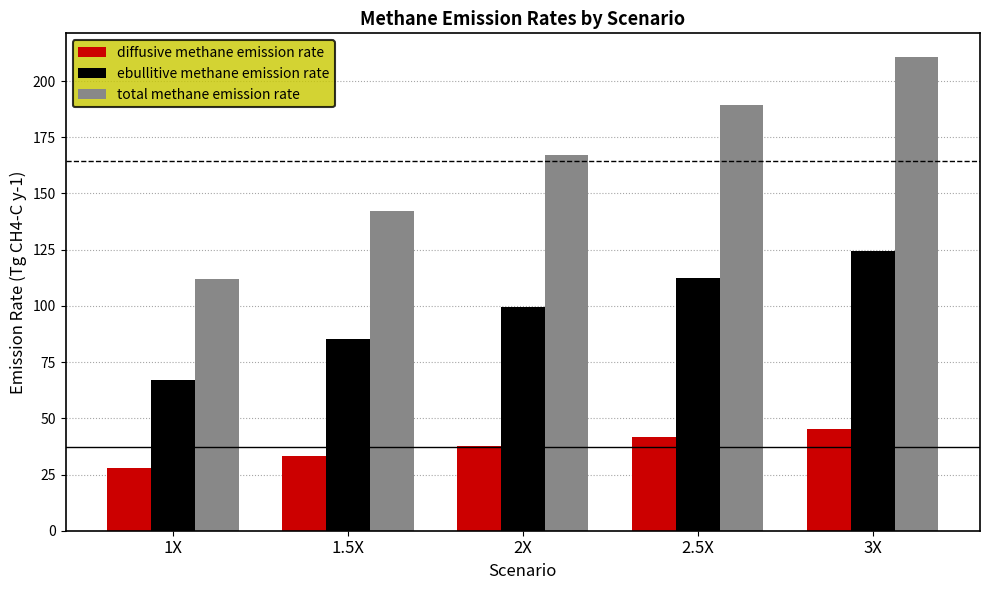

Is it true that total methane emission rate equals 167.1 at 2X?

True